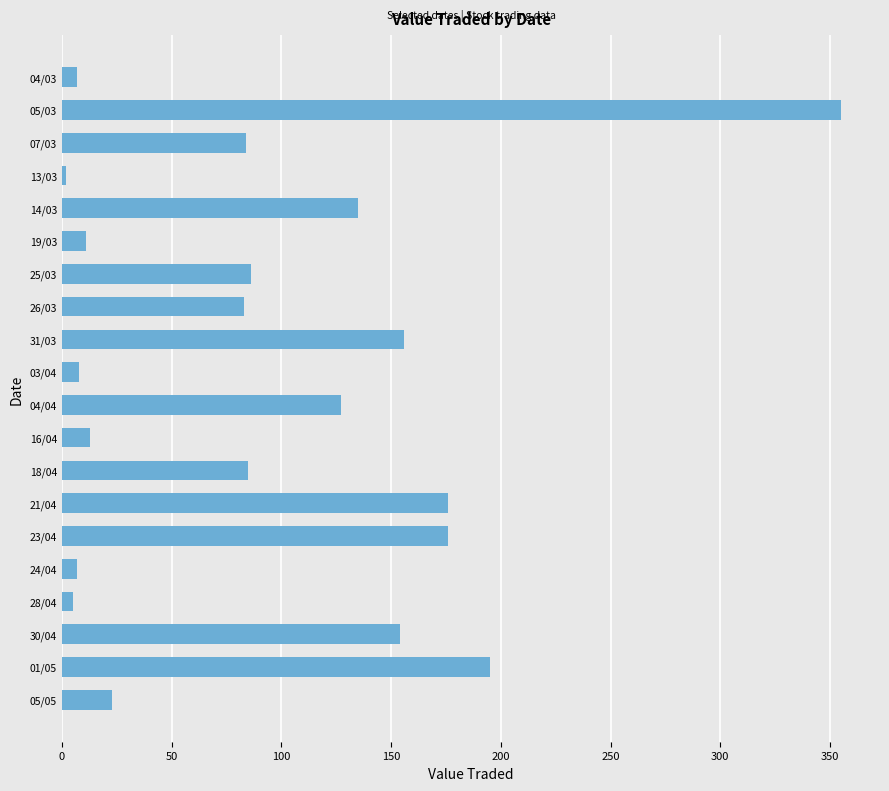

What is the greatest value displayed?

355